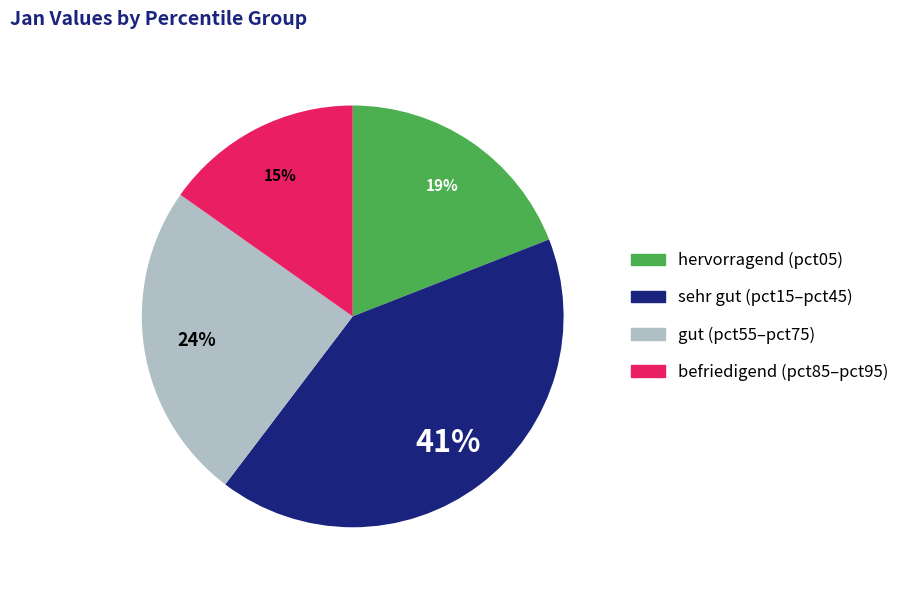

To the nearest percent, what is the average slice percentage?

25%